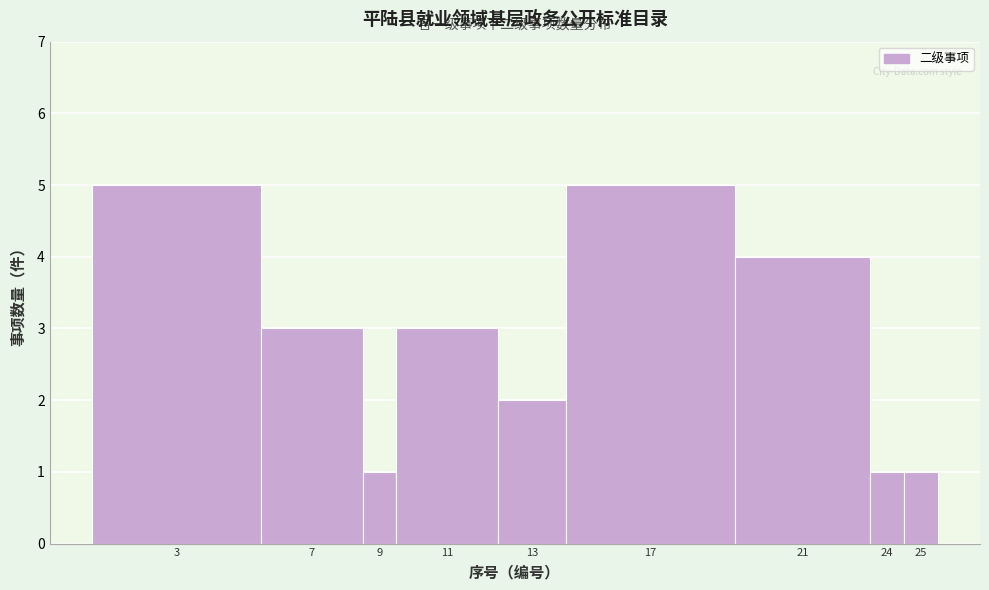

Reading right to left, list all the values displayed in this chart.

1	1	4	5	2	3	1	3	5